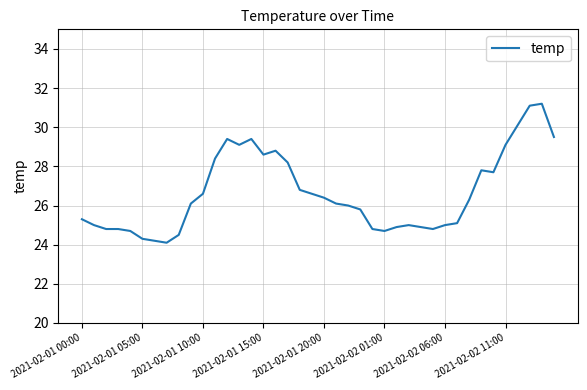

What is the difference between the maximum and minimum values?

7.1